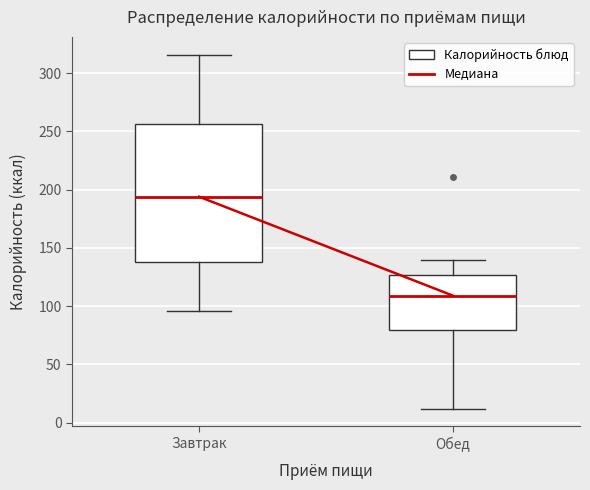

Reading left to right, transcribe this box plot: for each box, give where its median line is, the range the box spans, and where its two whiskers end, as read against the y-axis. The values are not printed on the chart, so give them approximately, as read against the axis.

Завтрак: median 195, box 140 to 255, whiskers 95 to 315
Обед: median 110, box 80 to 125, whiskers 10 to 140